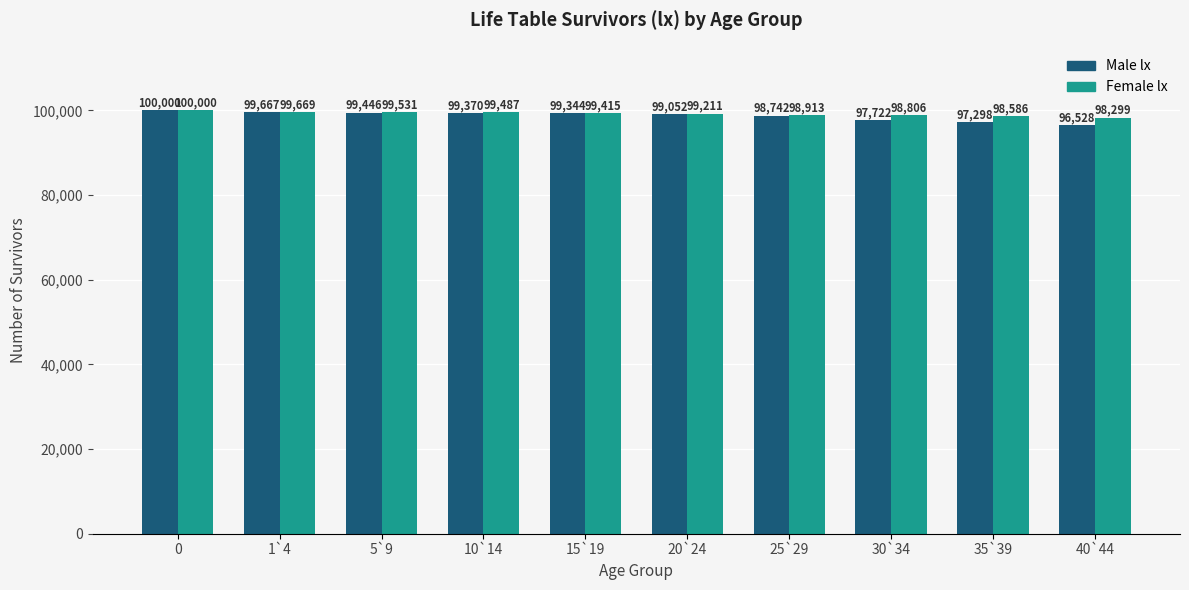

What is the difference between the Male lx values at 35`39 and 5`9?

2148